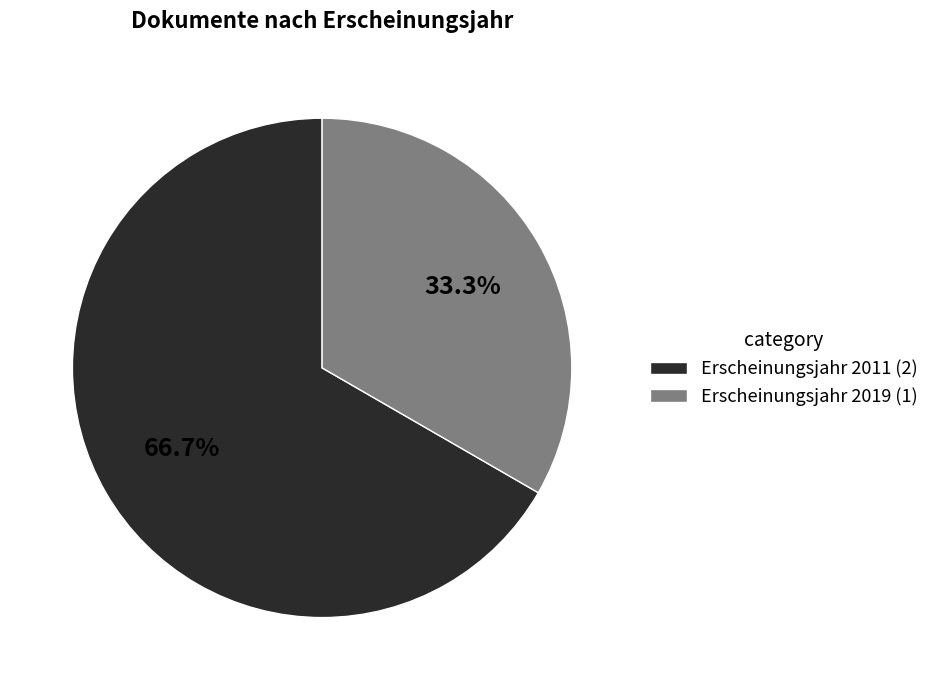

Which has a higher value, Erscheinungsjahr 2011 (2) or Erscheinungsjahr 2019 (1)?

Erscheinungsjahr 2011 (2)